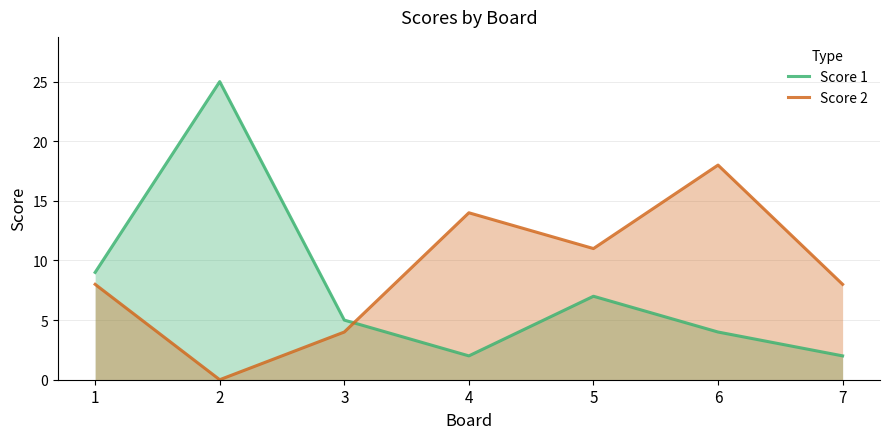

Reading left to right, list all the values displayed in this chart.

Score 1: 9	25	5	2	7	4	2
Score 2: 8	0	4	14	11	18	8